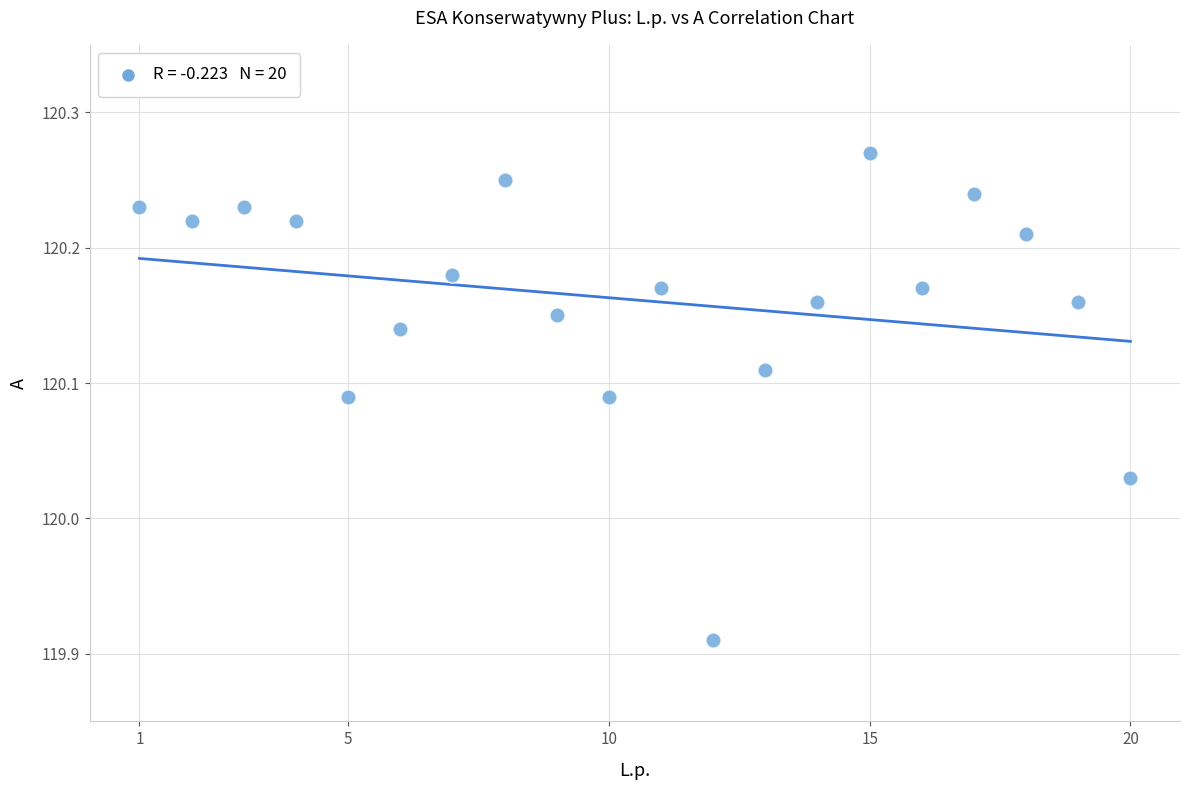

What is the range of X values (max minus min)?

19.0